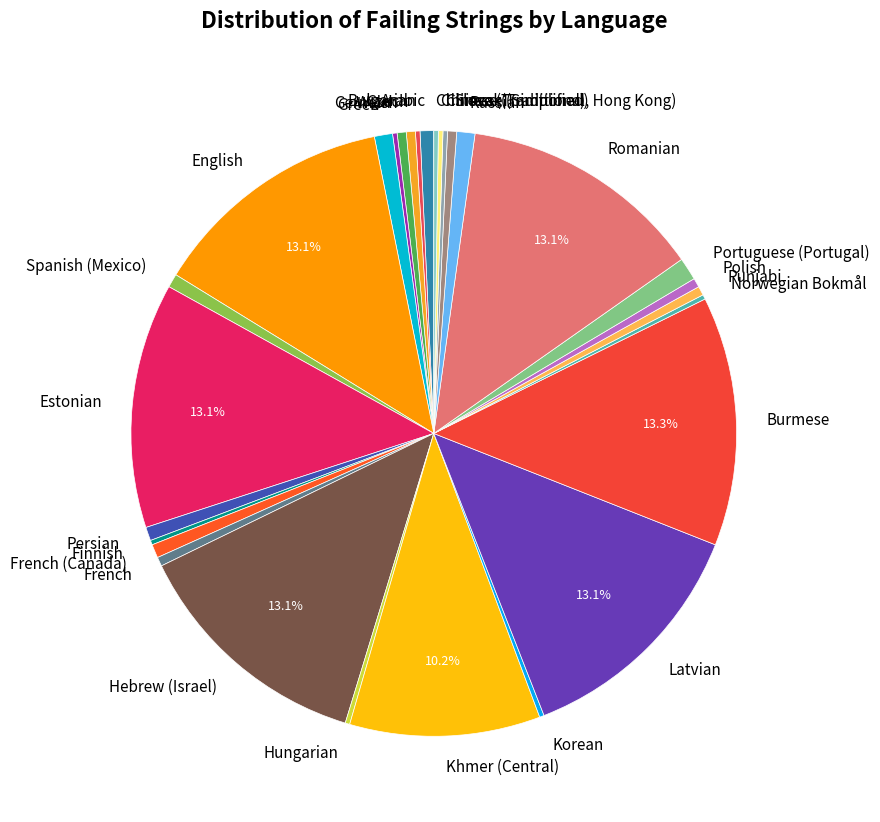

Does French account for over 50% of the chart?

No